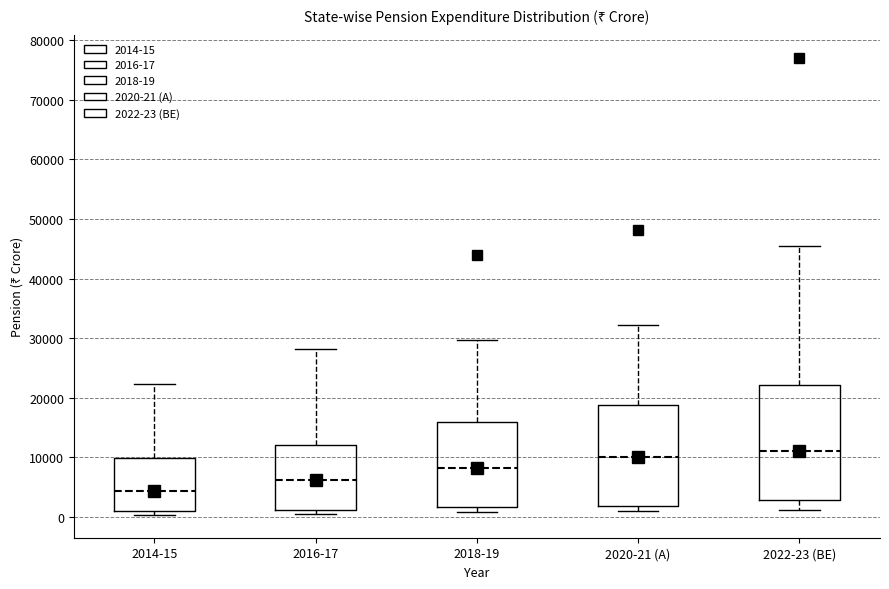

Reading left to right, transcribe this box plot: for each box, give where its median line is, the range the box spans, and where its two whiskers end, as read against the y-axis. The values are not printed on the chart, so give them approximately, as read against the axis.

2014-15: median 4000, box 1000 to 10000, whiskers 0 to 22000
2016-17: median 6000, box 1000 to 12000, whiskers 0 to 28000
2018-19: median 8000, box 2000 to 16000, whiskers 1000 to 30000
2020-21 (A): median 10000, box 2000 to 19000, whiskers 1000 to 32000
2022-23 (BE): median 11000, box 3000 to 22000, whiskers 1000 to 46000